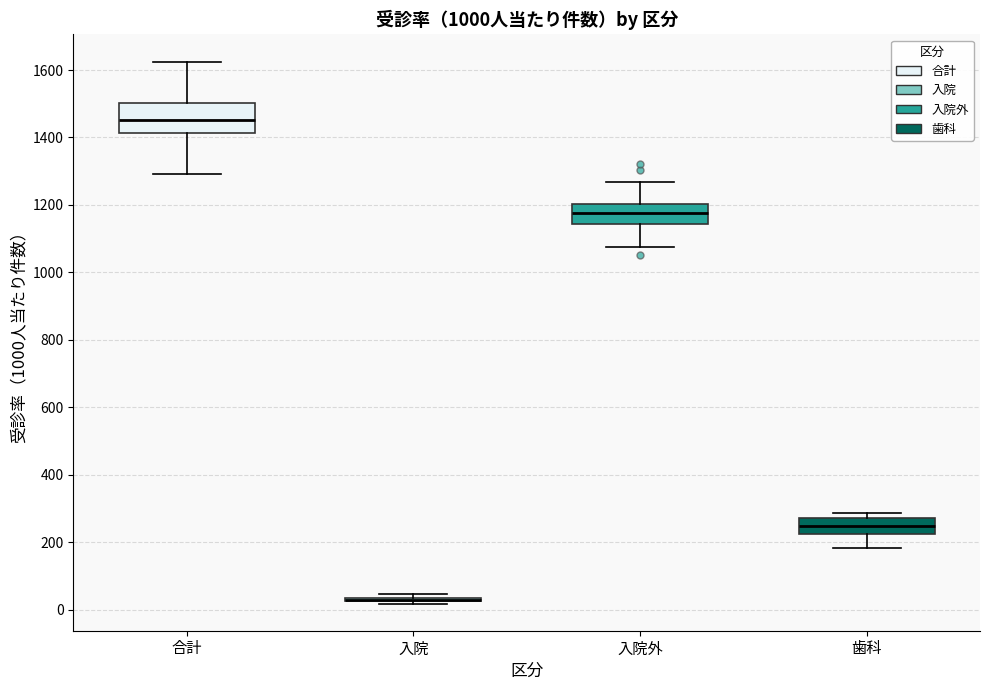

Reading left to right, transcribe this box plot: for each box, give where its median line is, the range the box spans, and where its two whiskers end, as read against the y-axis. The values are not printed on the chart, so give them approximately, as read against the axis.

合計: median 1460, box 1420 to 1500, whiskers 1300 to 1620
入院: box collapsed to a line at 20, whiskers 20 to 40
入院外: median 1180, box 1140 to 1200, whiskers 1080 to 1260
歯科: median 240, box 220 to 280, whiskers 180 to 280 (just above the box's upper edge)